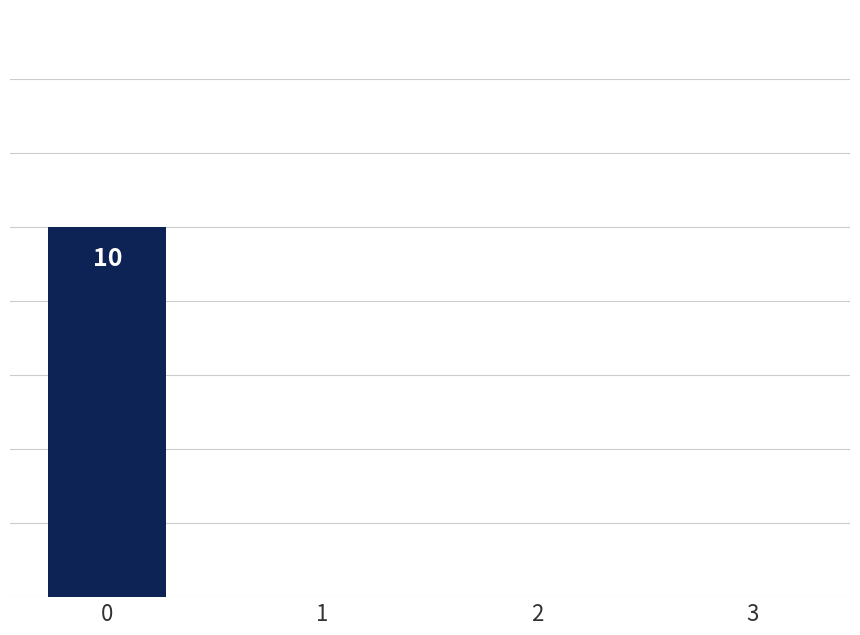

How many values are between 0 and 10?

4